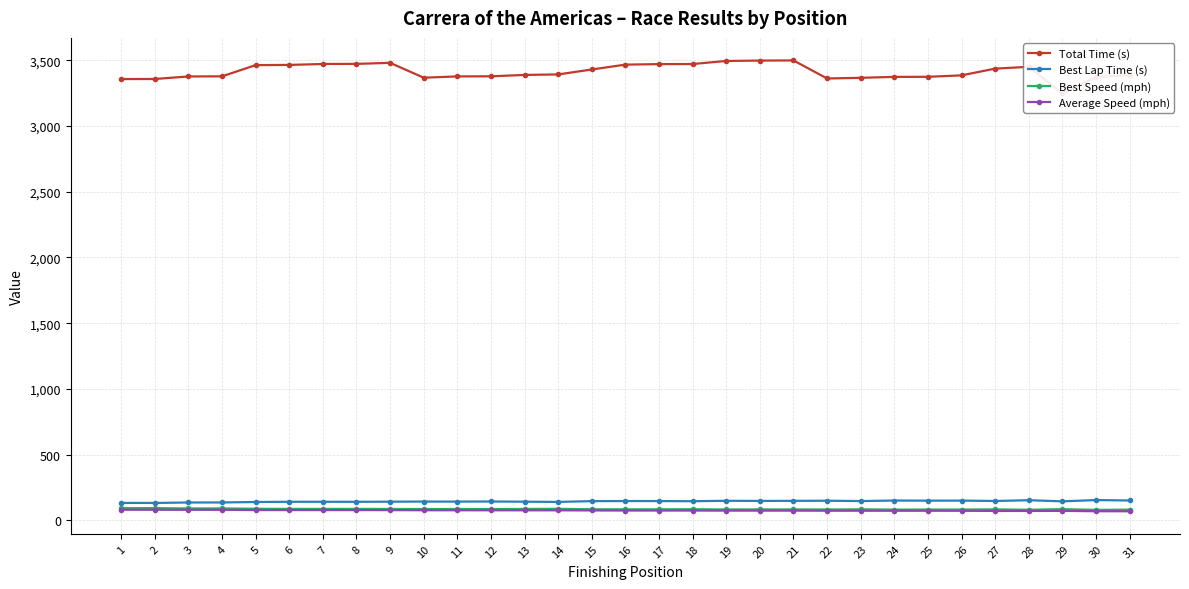

Rank the series at 5 from lowest to highest value.

Average Speed (mph), Best Speed (mph), Best Lap Time (s), Total Time (s)